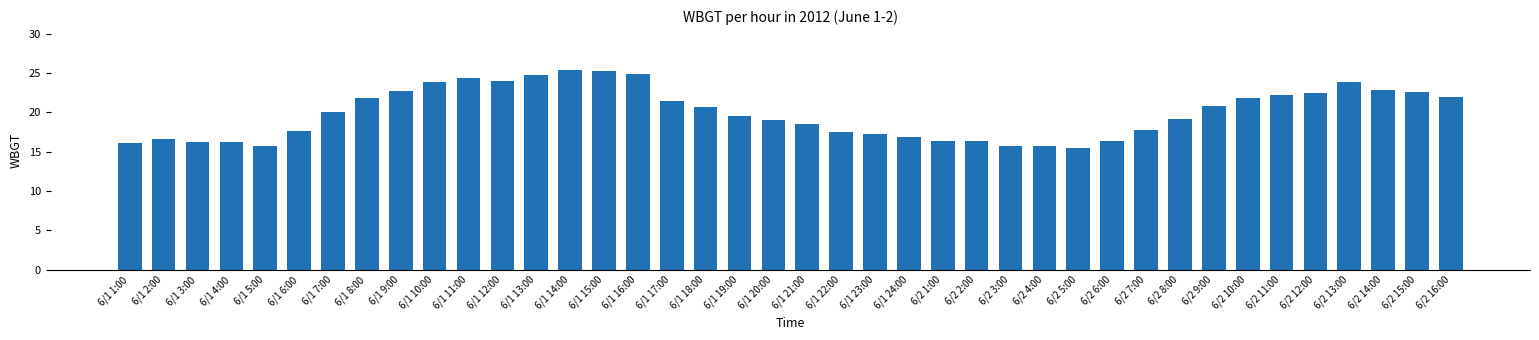

What is the sum of the values at 6/1 19:00 and 6/2 13:00?

43.4